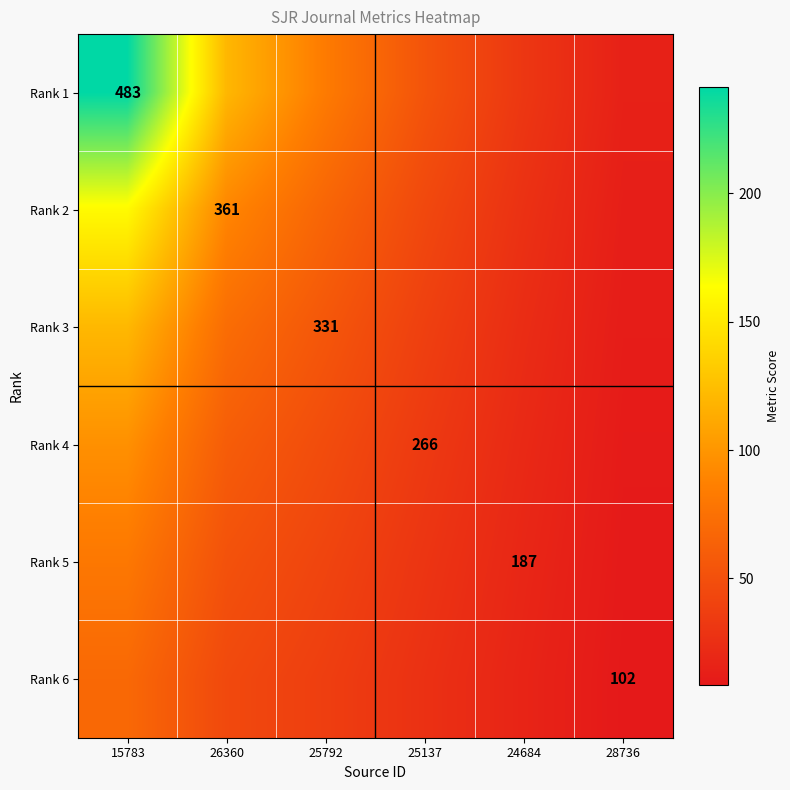

At how many categories does at least one series exceed 229?

1